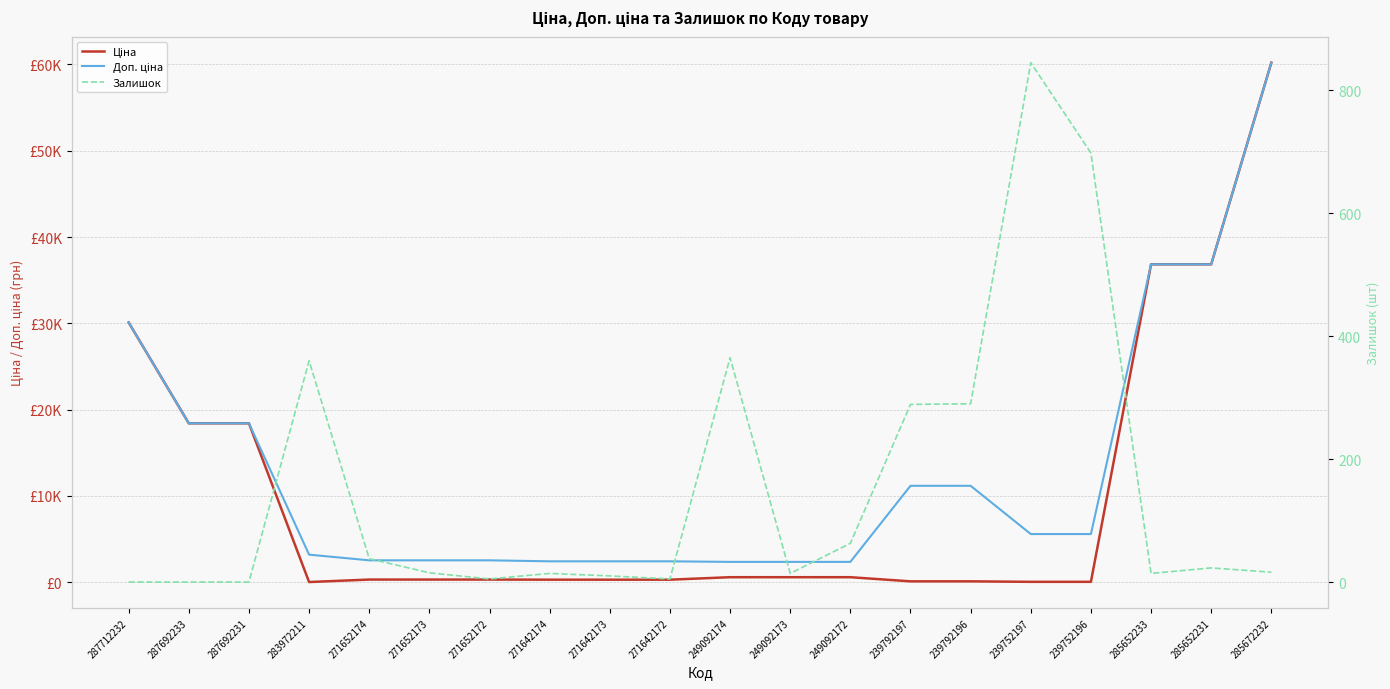

What position from the right is 271642173?

12